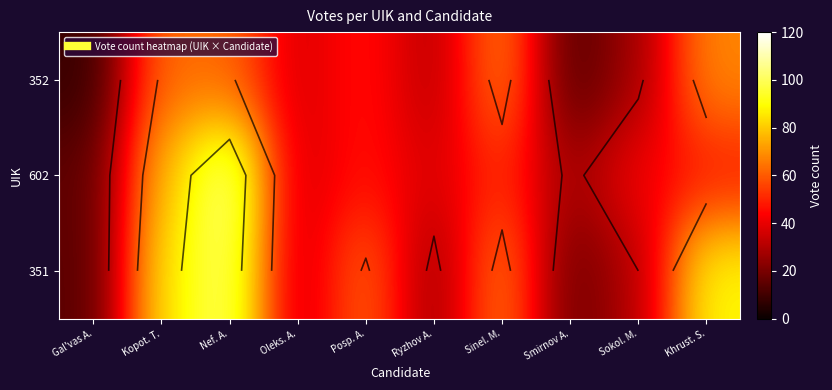

Which series has the largest total across all categories?

351